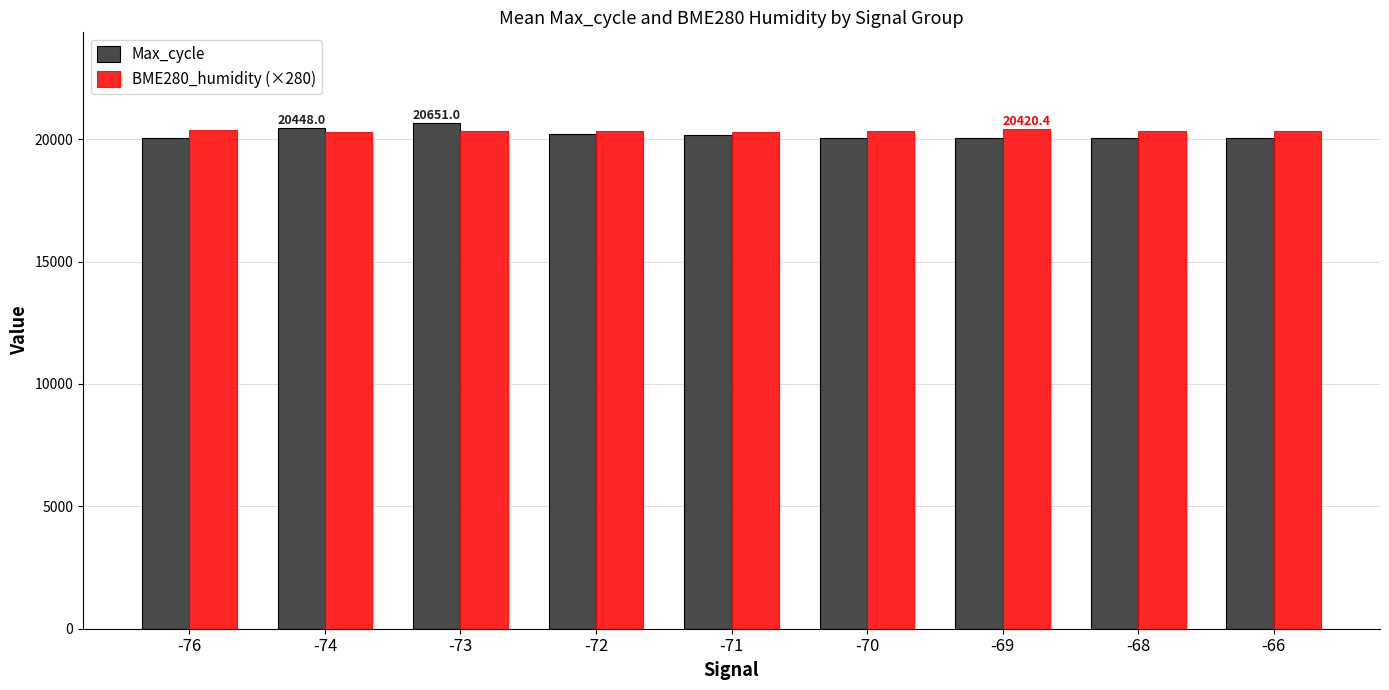

What is the total value across all series at -71?

40473.0